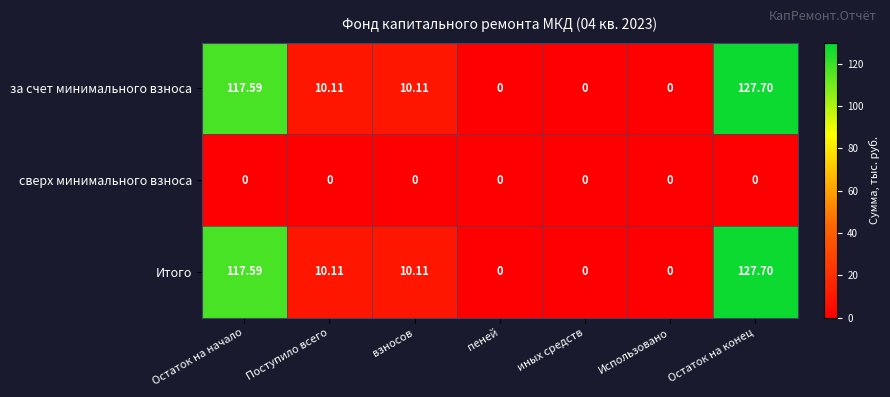

At which category is the sum across all series the highest?

Остаток на конец